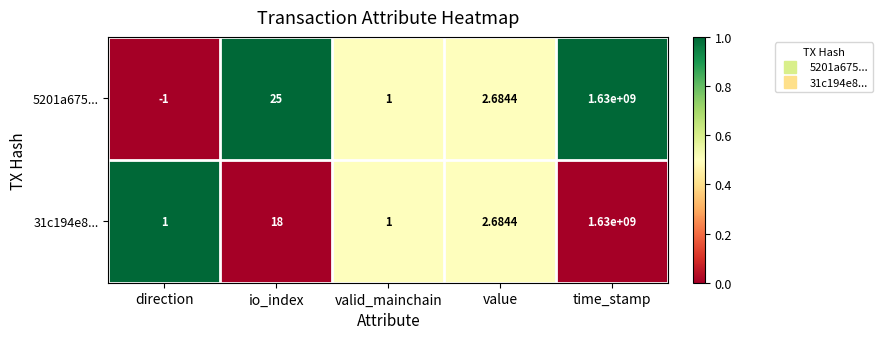

At which category does the chart reach its peak across all series?

time_stamp